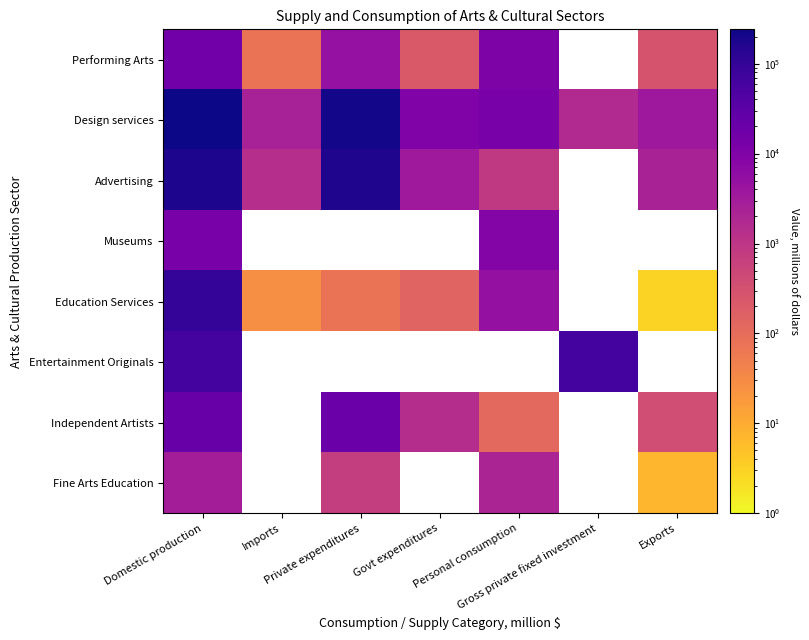

Which series has the largest range (max minus min)?

Design services